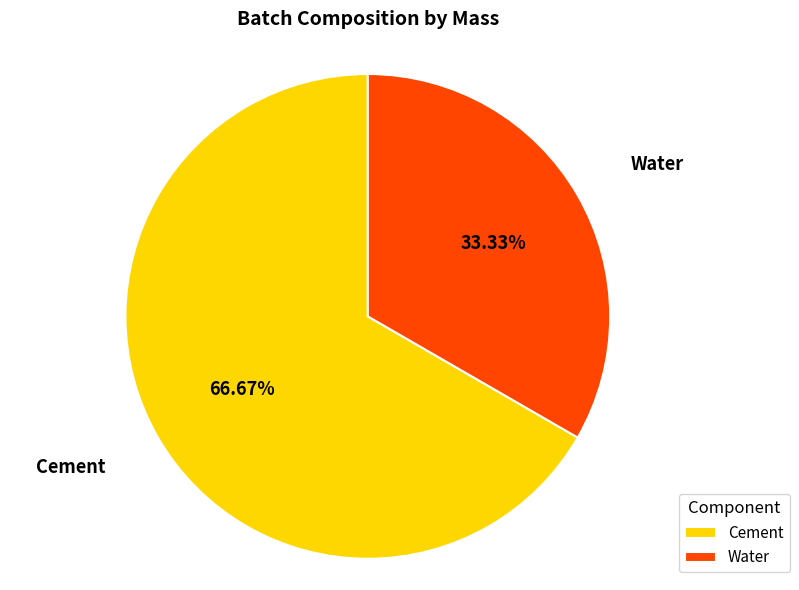

True or false: Cement accounts for 67% of the total.

True